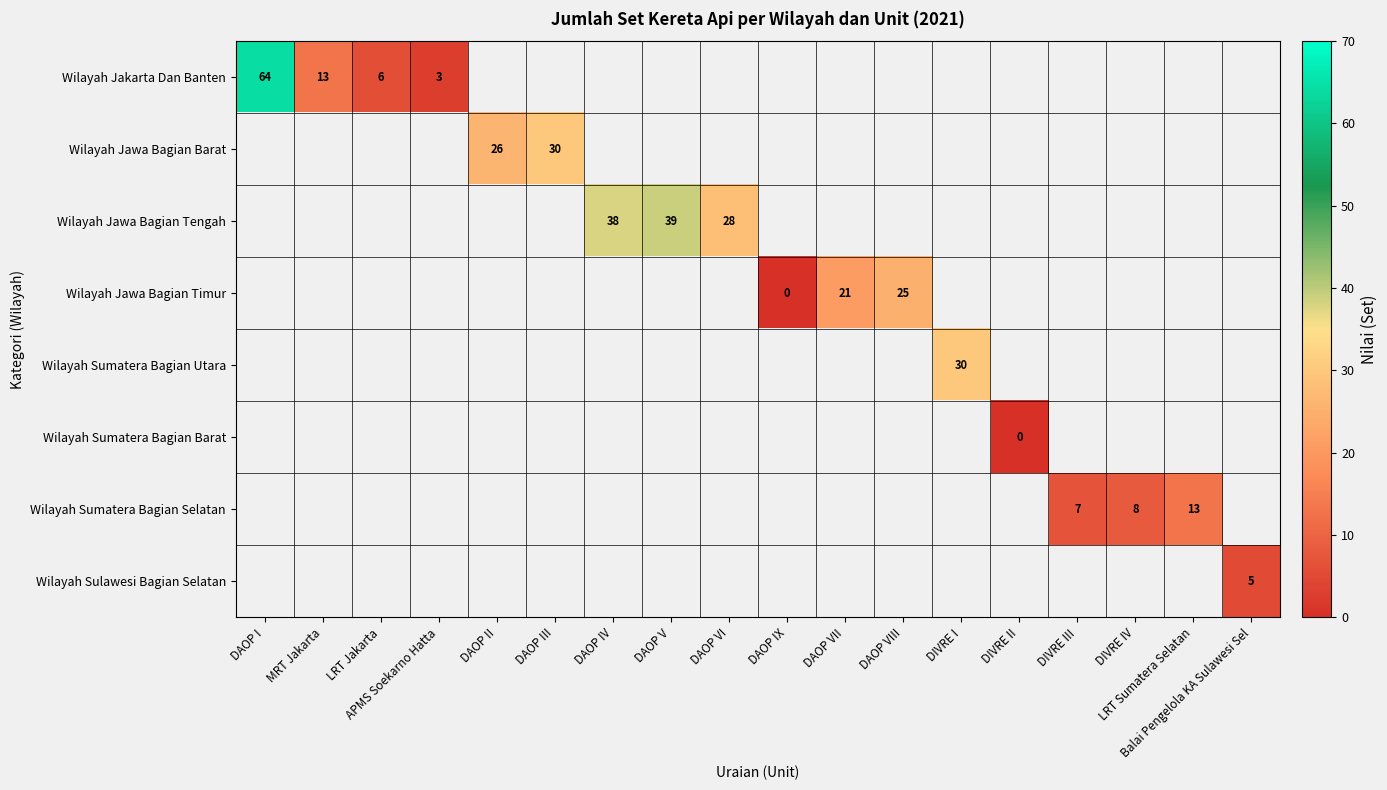

What is the sum of the Wilayah Jakarta Dan Banten values at DAOP I and APMS Soekarno Hatta?

67